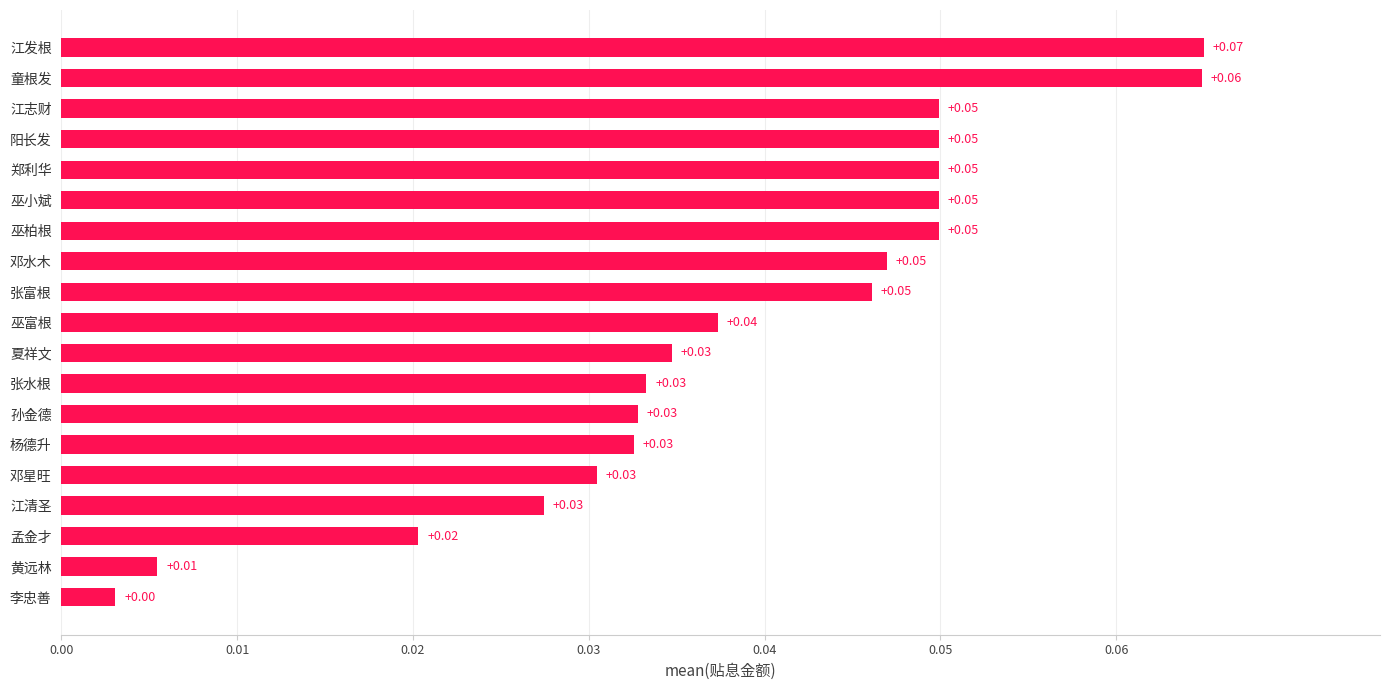

Which label corresponds to the largest value in the chart?

江发根